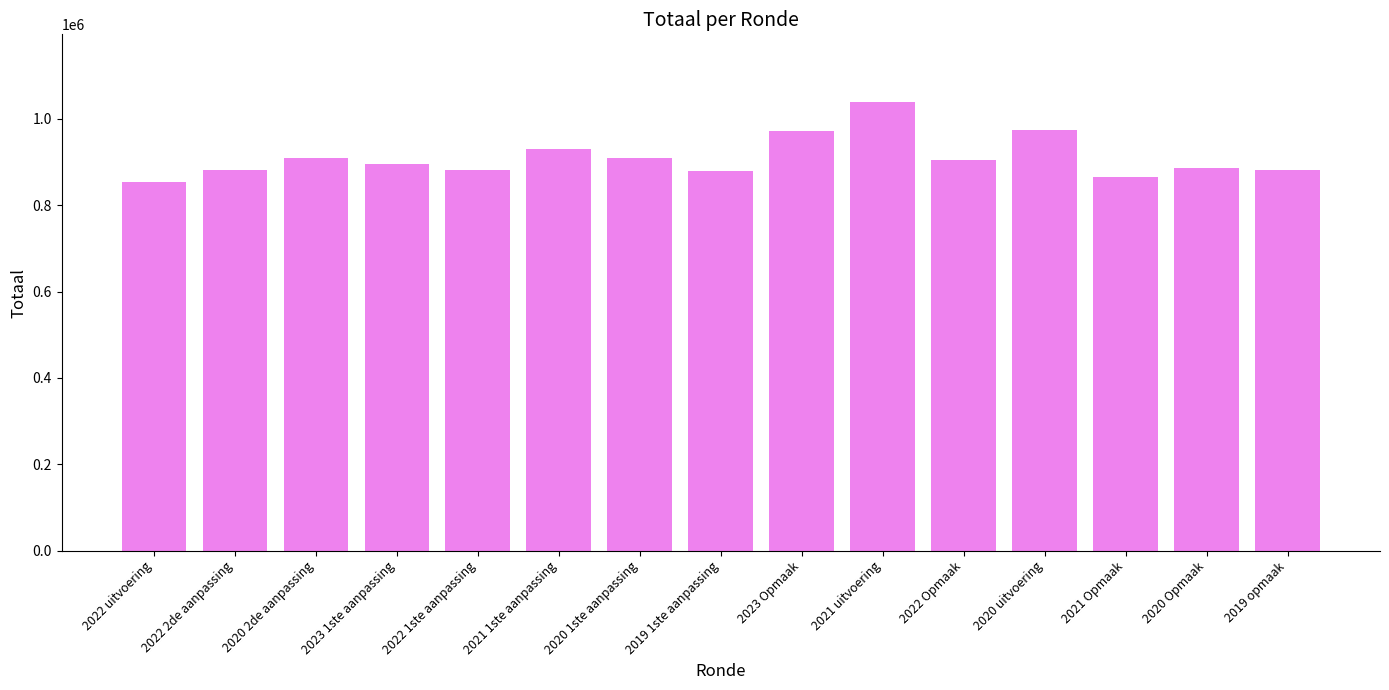

What is the label of the 9th bar from the left?

2023 Opmaak